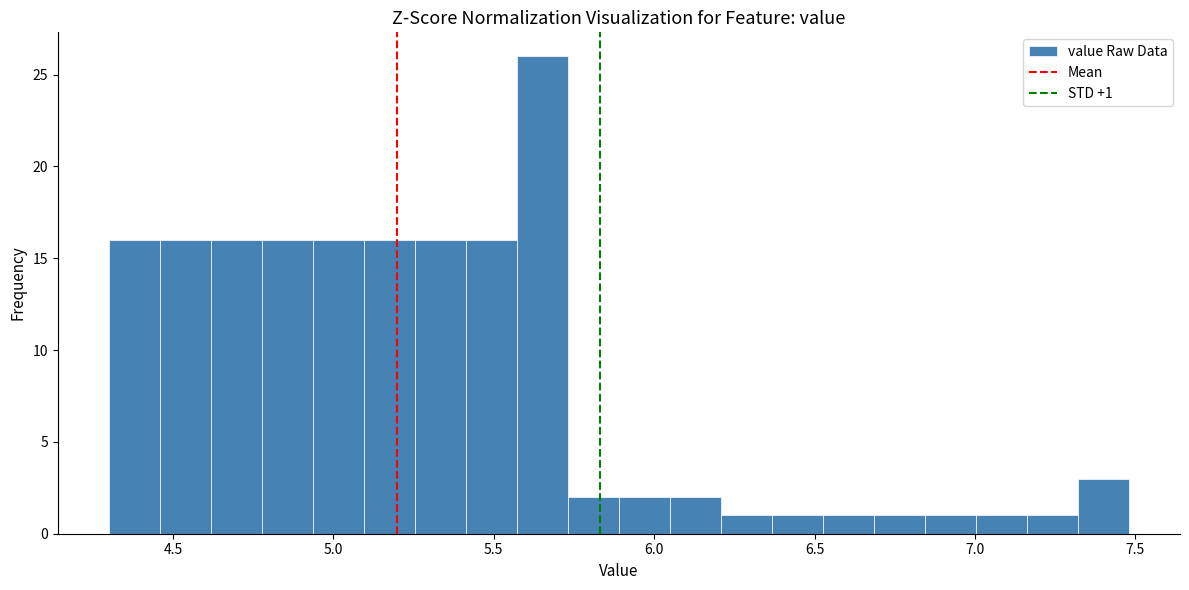

Read against the x-axis, roughly where is the centre of the tallest bar?

5.65